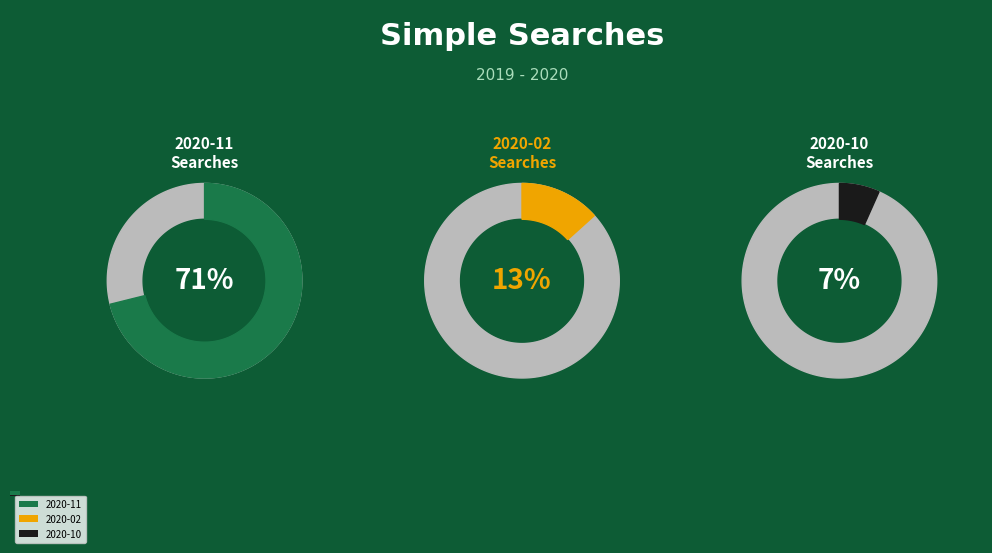

Is 2020-11 the majority of the pie?

Yes